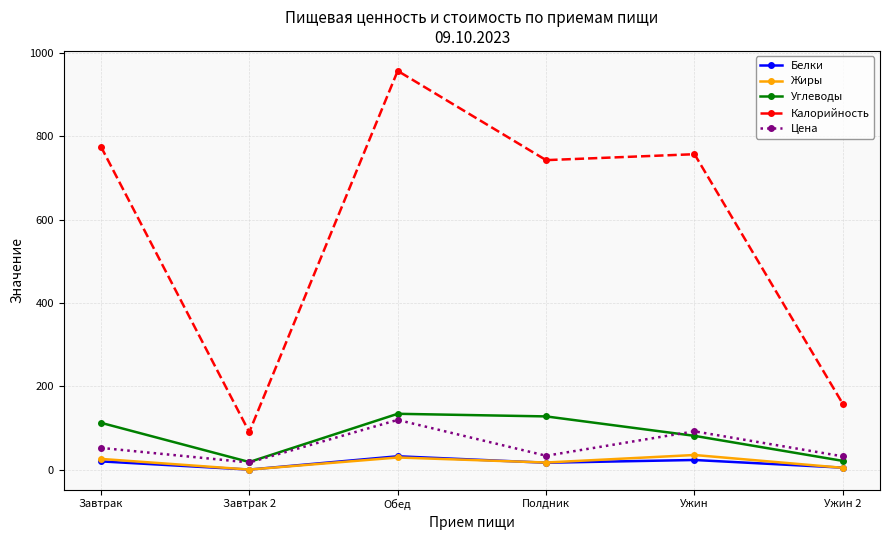

In Калорийность, how many points are higher than both neighbors (excluding endpoints)?

2